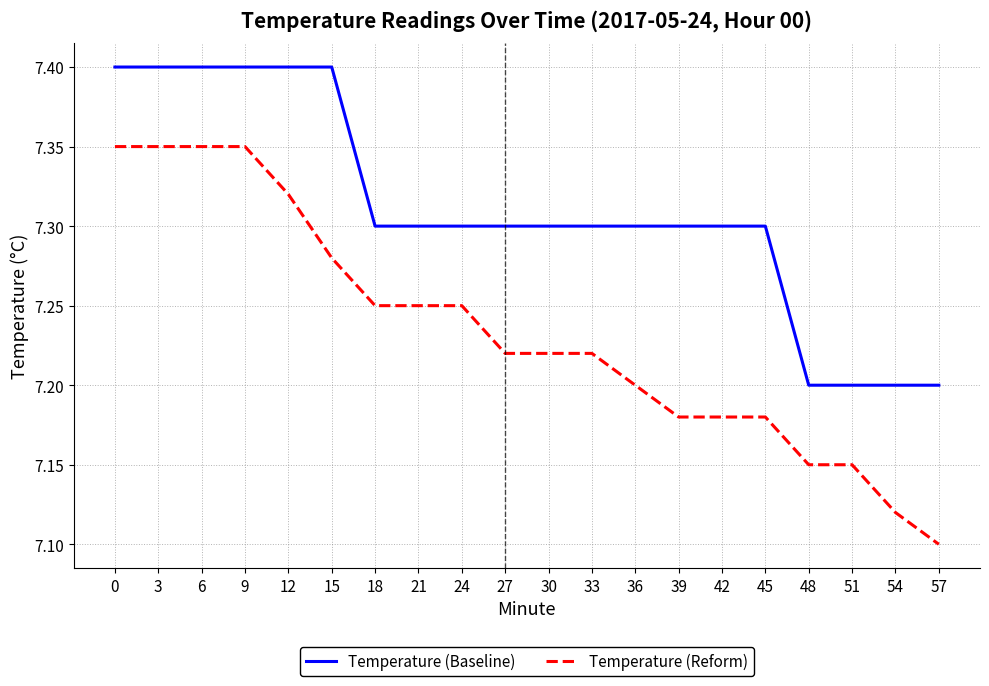

List the series in order of their overall mean, lowest first.

Temperature (Reform), Temperature (Baseline)